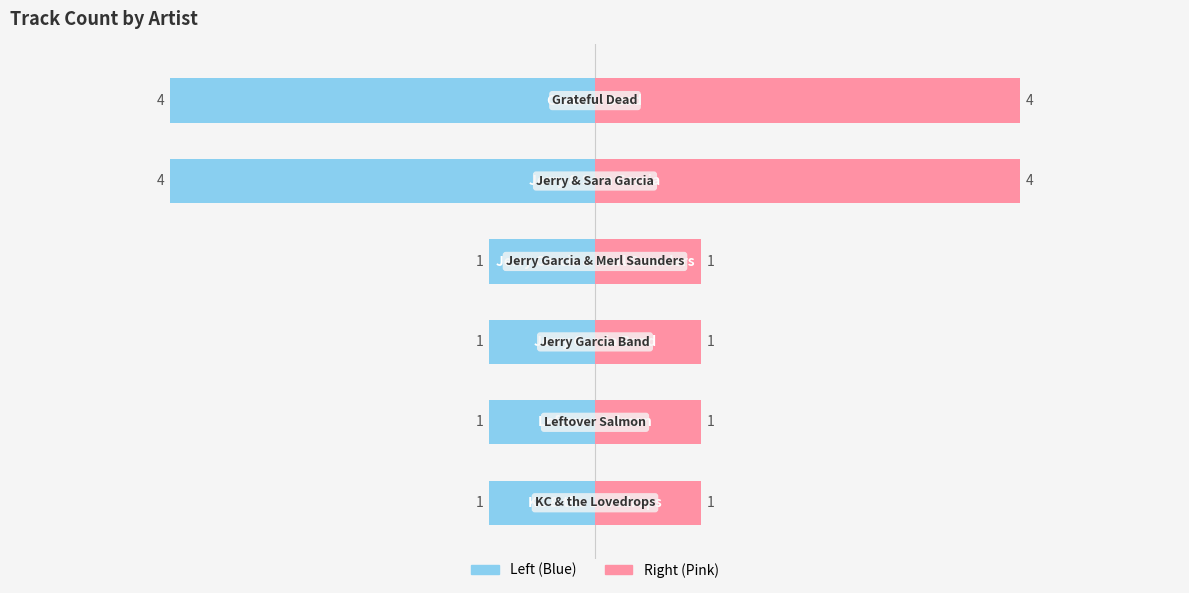

Rank the series by their maximum value, from lowest to highest.

Track Count (Left), Track Count (Right)